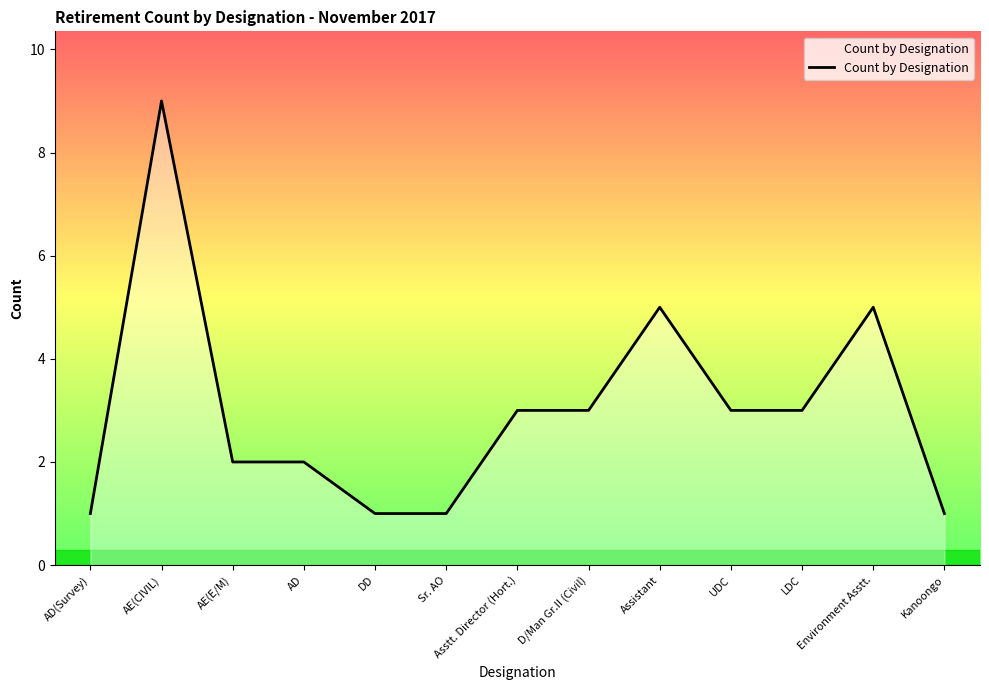

How many lines are shown in the chart?

1